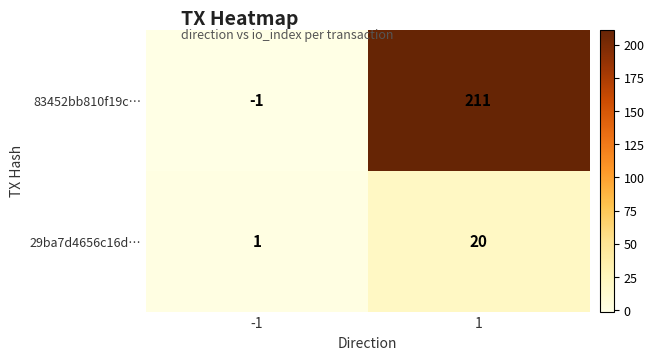

How many negative values does the 83452bb810f19c… series have?

1